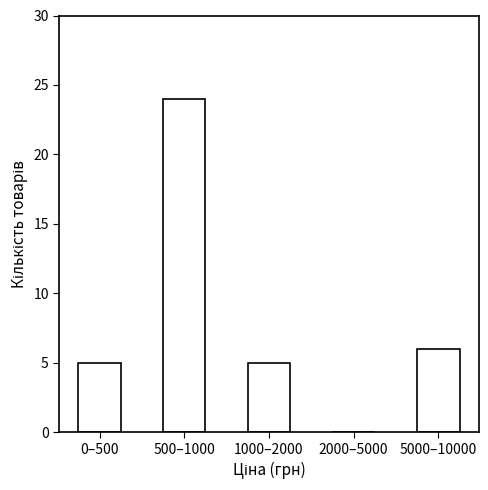

Reading right to left, transcribe all the data shown in this chart.

5000–10000=6	2000–5000=0	1000–2000=5	500–1000=24	0–500=5